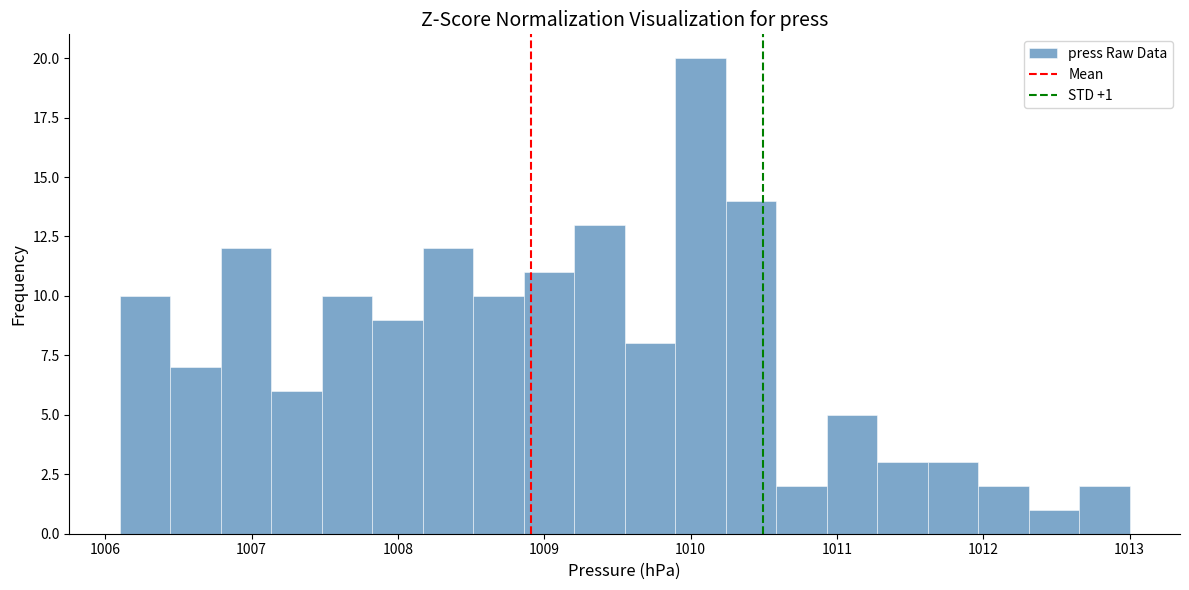

Read against the x-axis, roughly where is the centre of the tallest bar?

1010.1